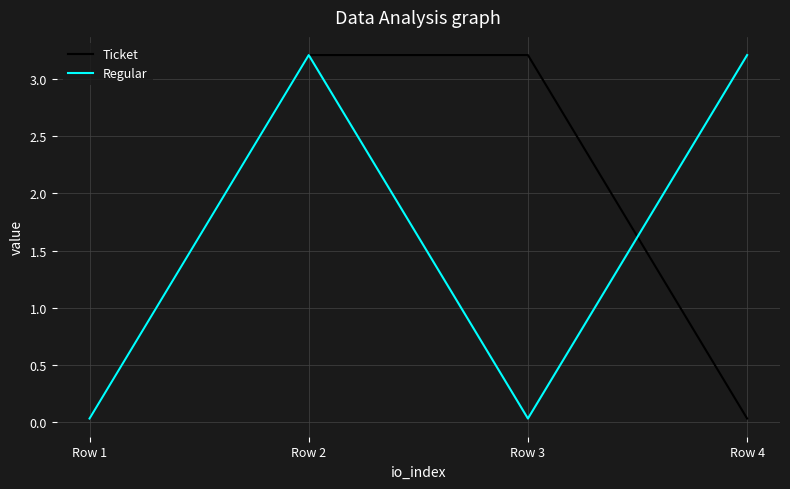

True or false: Ticket has more than 2 points higher than both neighbors.

False